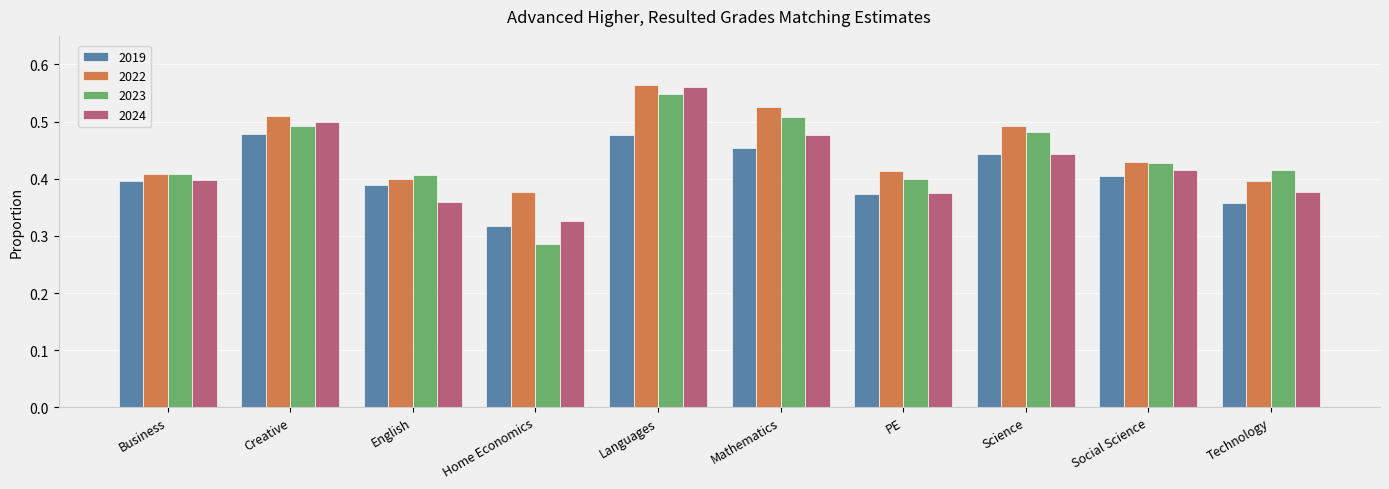

What is the sum of all 2024 values?

4.2